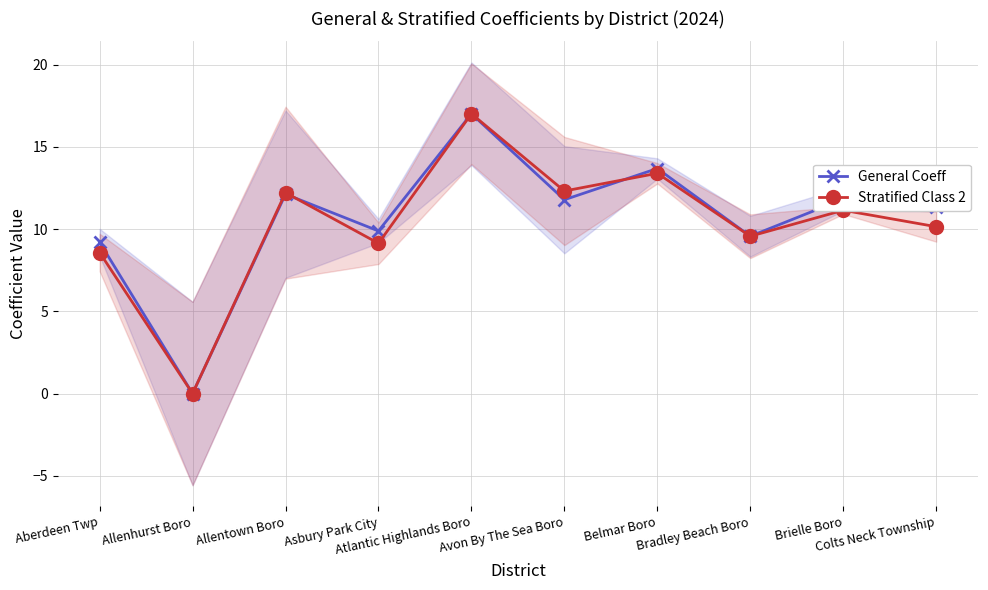

Reading right to left, list all the values displayed in this chart.

General Coeff: 11.4	11.8	9.6	13.7	11.8	17.0	9.9	12.1	0.0	9.2
Stratified Class 2: 10.2	11.2	9.6	13.4	12.3	17.0	9.1	12.2	0.0	8.6